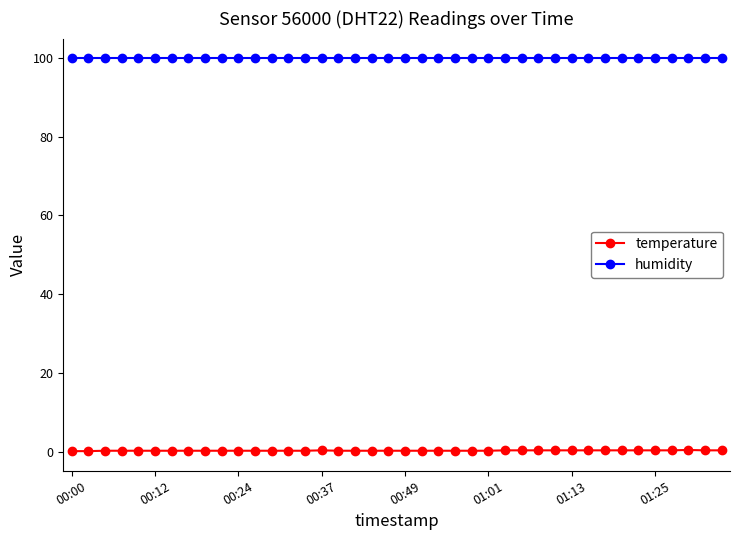

What is the sum of all humidity values?

3996.0